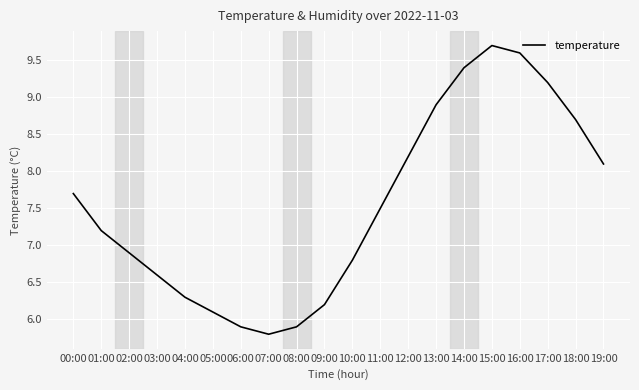

Reading left to right, extract all data points from this chart.

7.7	7.2	6.9	6.6	6.3	6.1	5.9	5.8	5.9	6.2	6.8	7.5	8.2	8.9	9.4	9.7	9.6	9.2	8.7	8.1